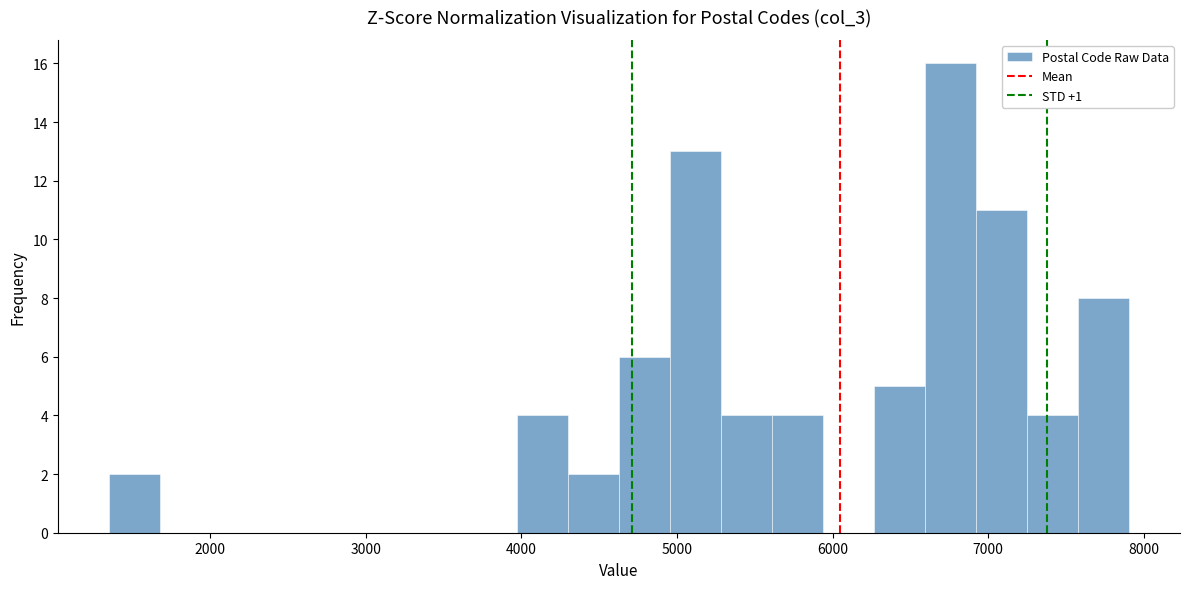

Read against the x-axis, roughly where is the centre of the tallest bar?

6800